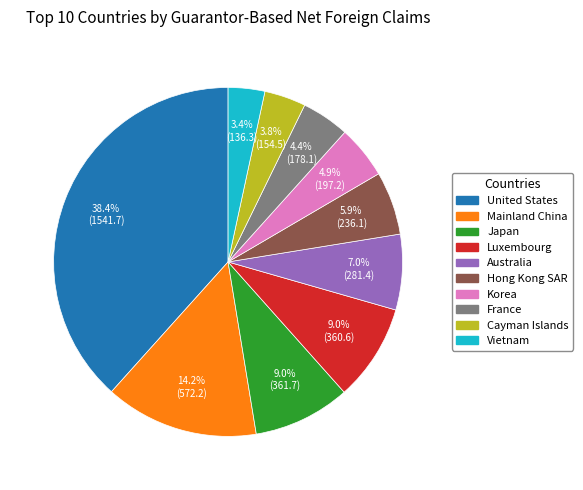

What is the total percentage of Korea and Vietnam?

8.3%